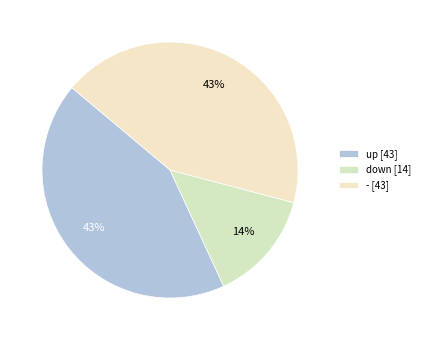

What percentage is the up slice, to the nearest percent?

43%